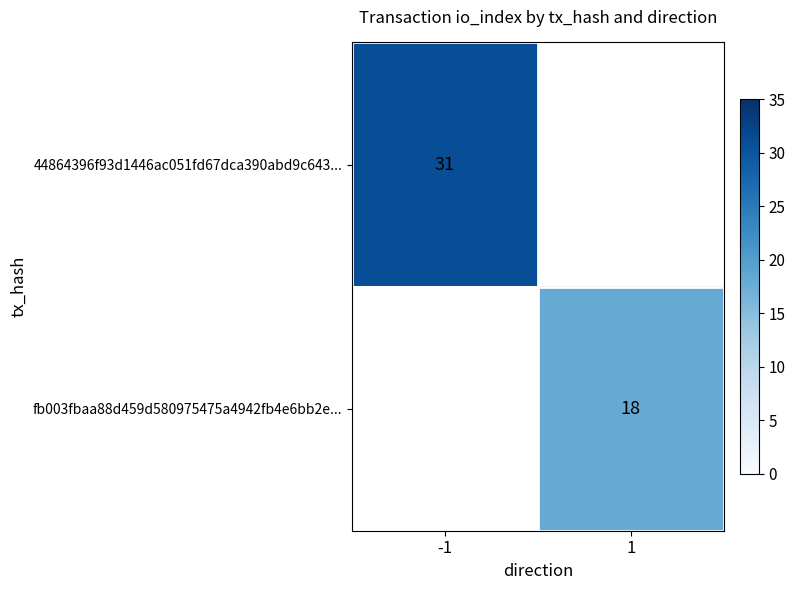

Is it true that fb003fbaa88d459d580975475a4942fb4e6bb2e... equals 18 at 1?

True